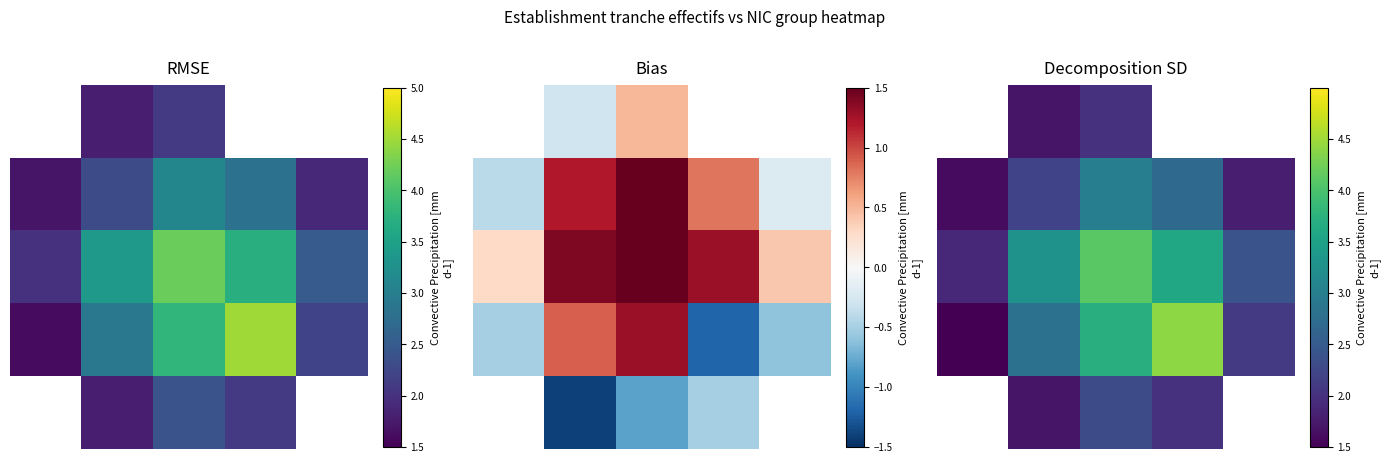

Count the number of data series in this chart.

5